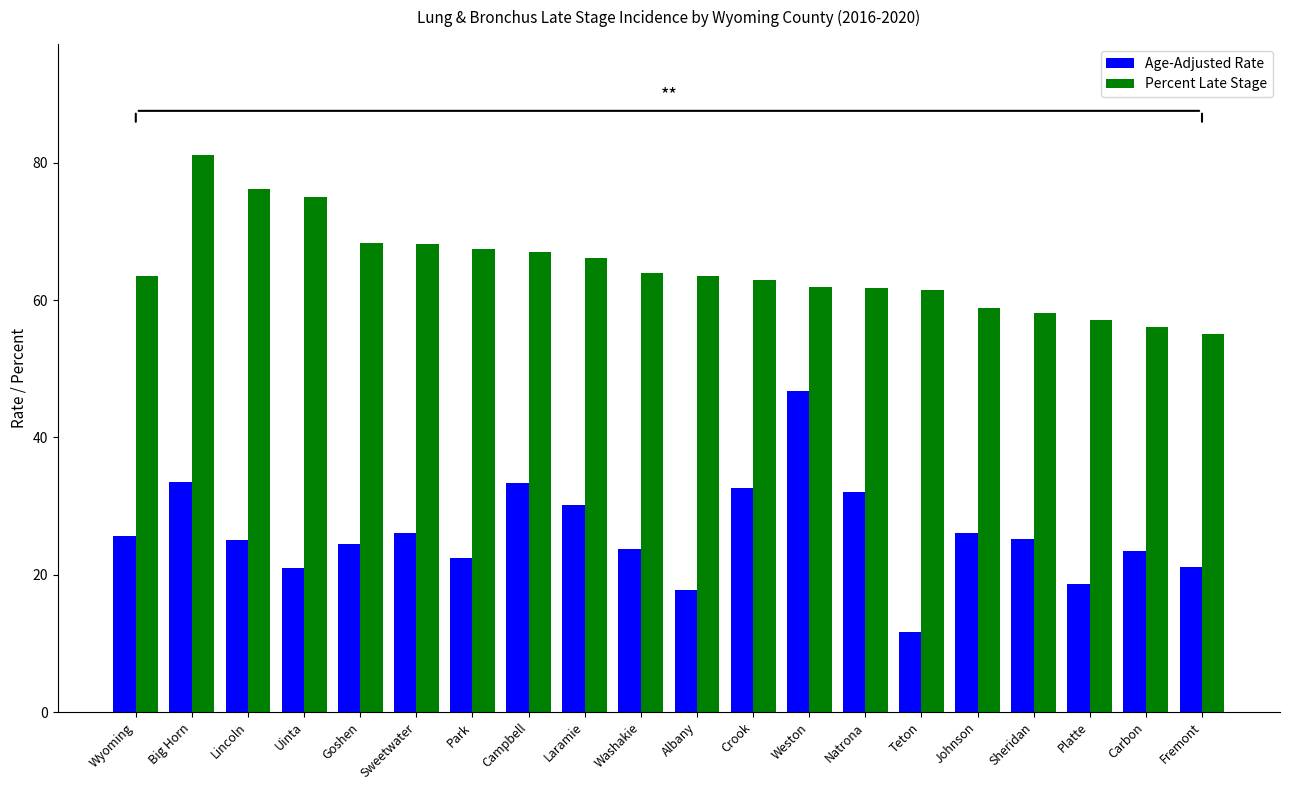

At which label does Age-Adjusted Rate first exceed 25?

Wyoming